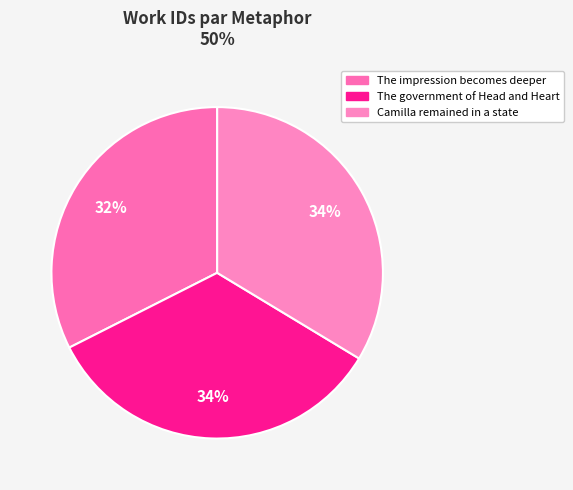

The The impression becomes deeper slice represents 45% of the pie. True or false?

False